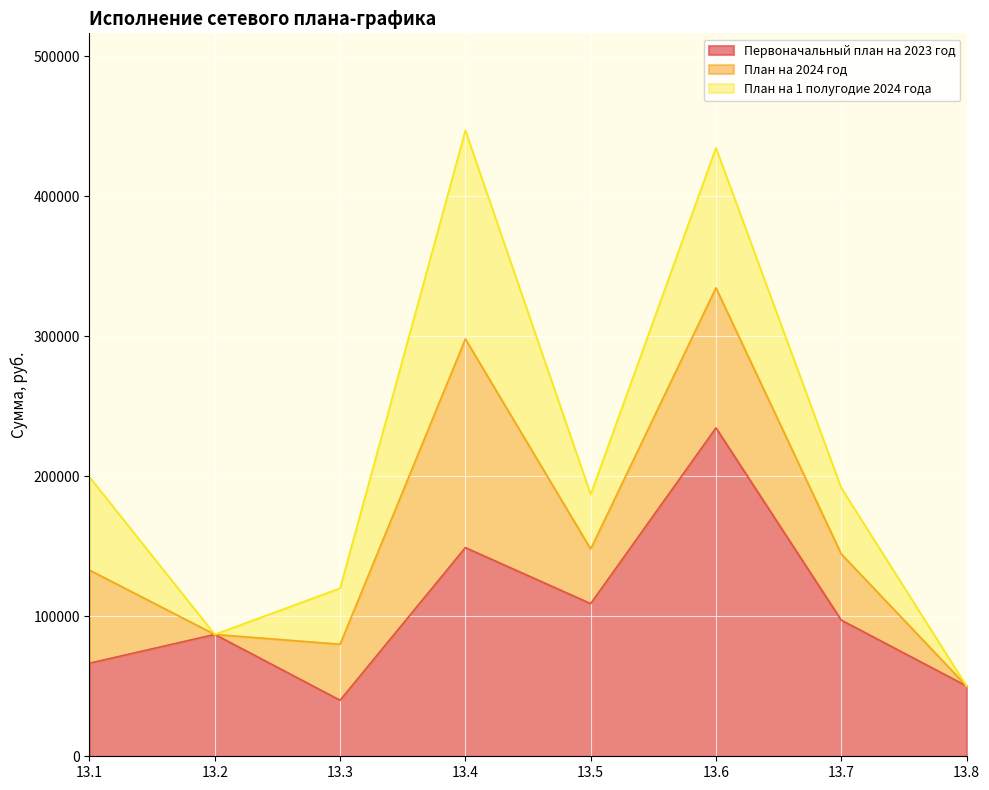

True or false: Первоначальный план на 2023 год has a value of 9878 at 13.3.

False